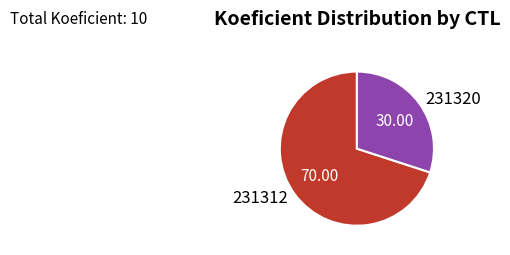

Is the sum of 231312 and 231320 greater than half?

Yes